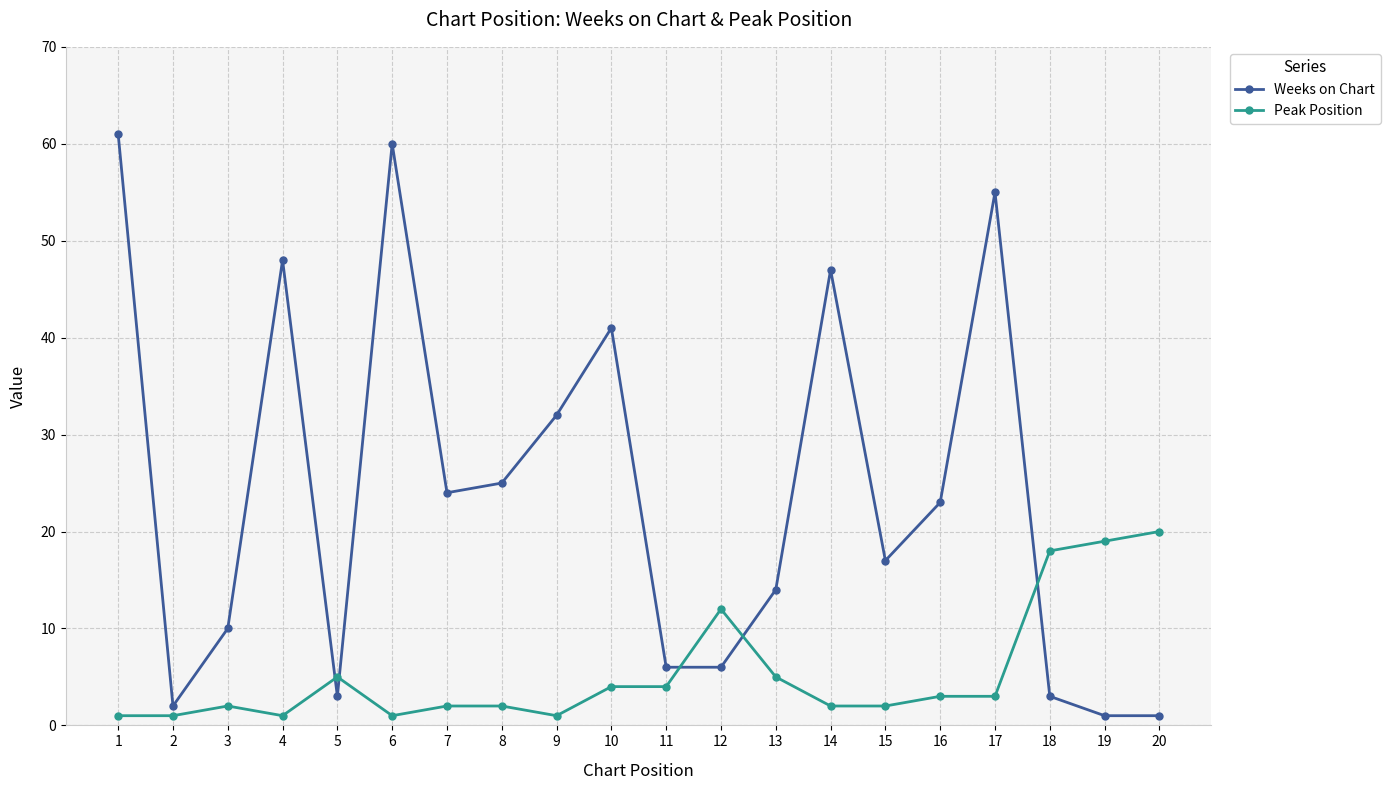

What is the value of the Peak Position point at the 7th from the left?

2